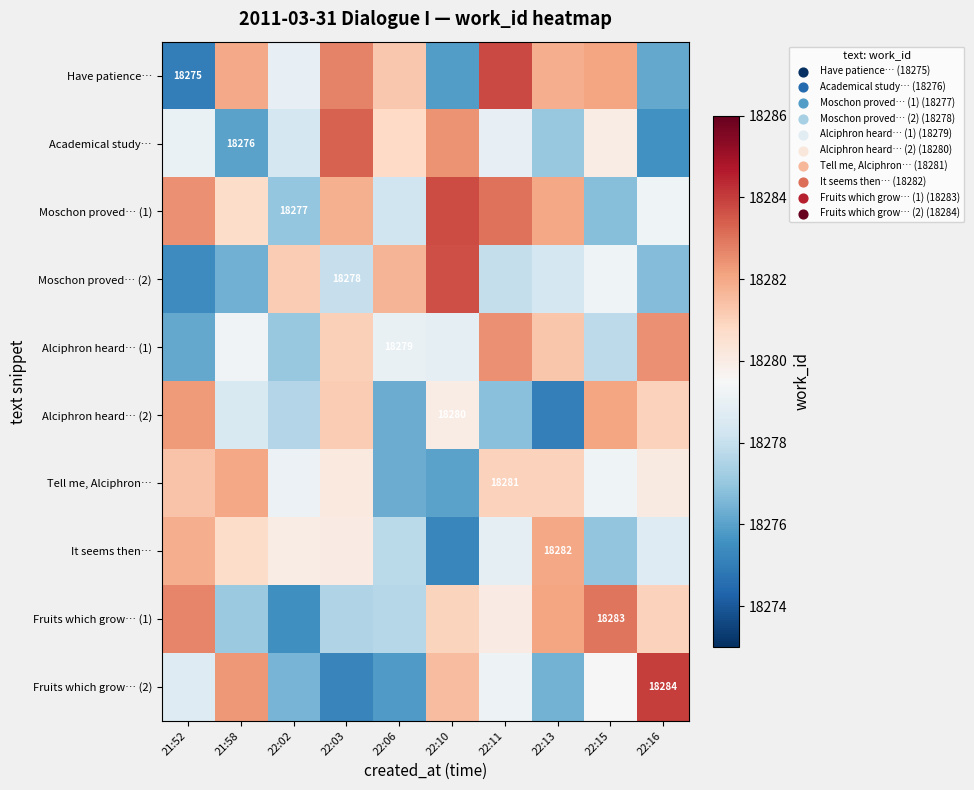

Which label corresponds to the largest value in the chart?

22:16